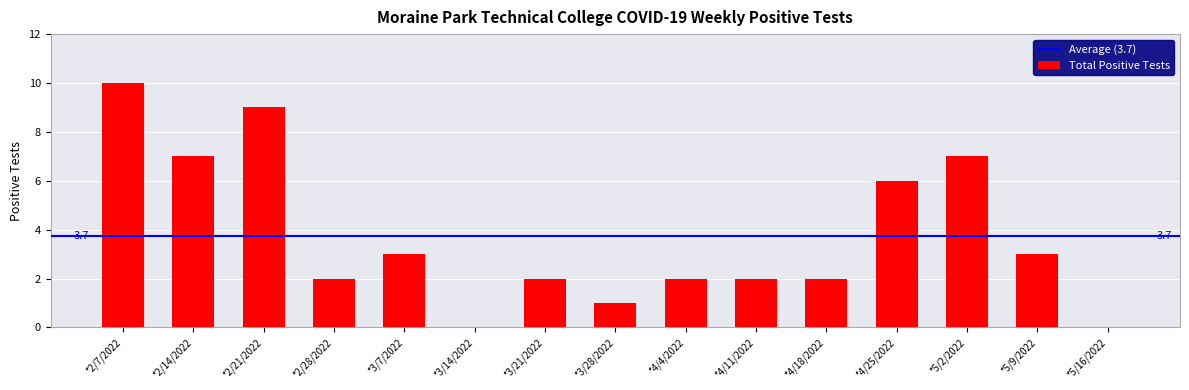

At which label is the value closest to 5?

*4/25/2022